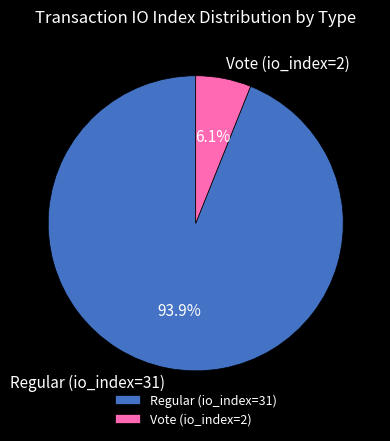

Which category accounts for the majority?

Regular (io_index=31)